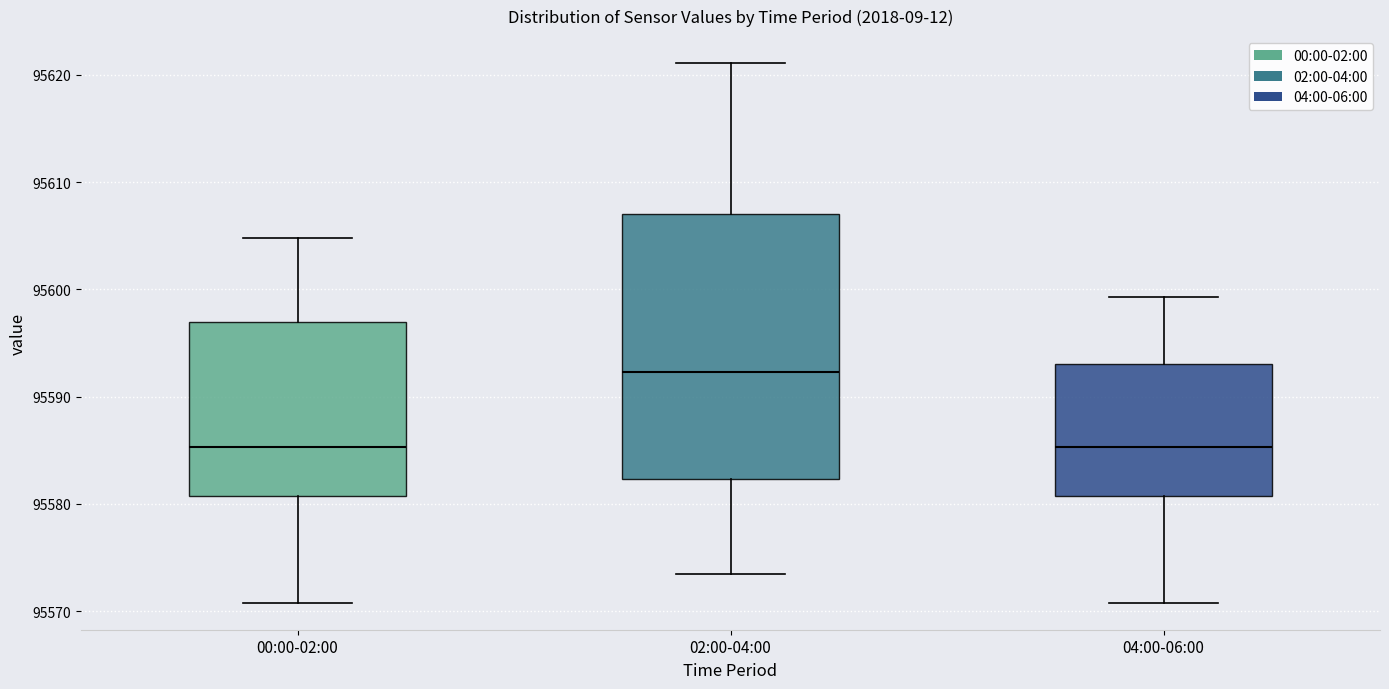

Comparing the boxes themselves (not the whiskers), which one is the tallest?

02:00-04:00